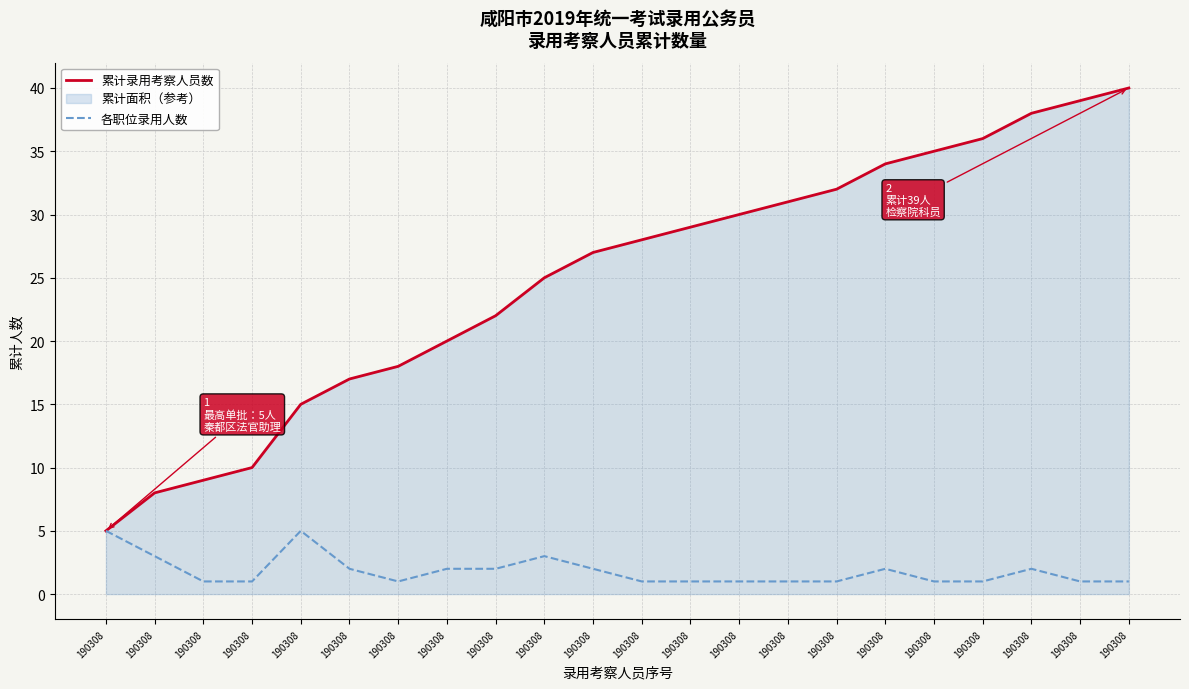

In 各职位录用人数, how many points are higher than both neighbors (excluding endpoints)?

4